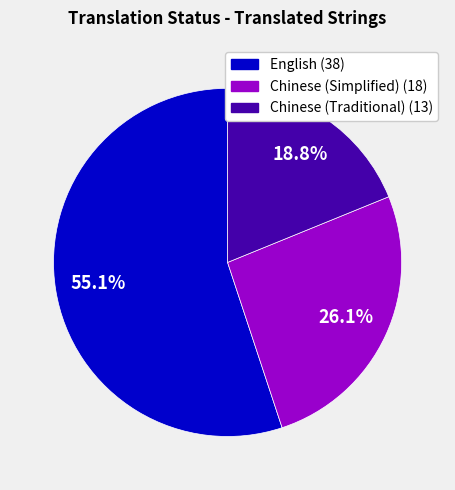

Does any single category account for the majority?

Yes